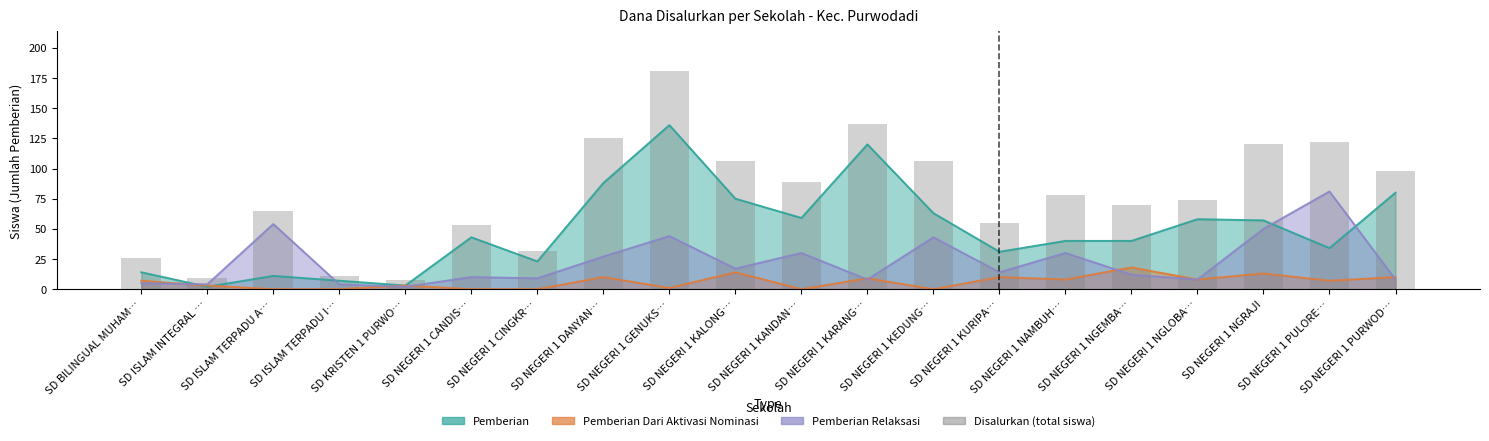

What is the maximum value shown in the chart?

181